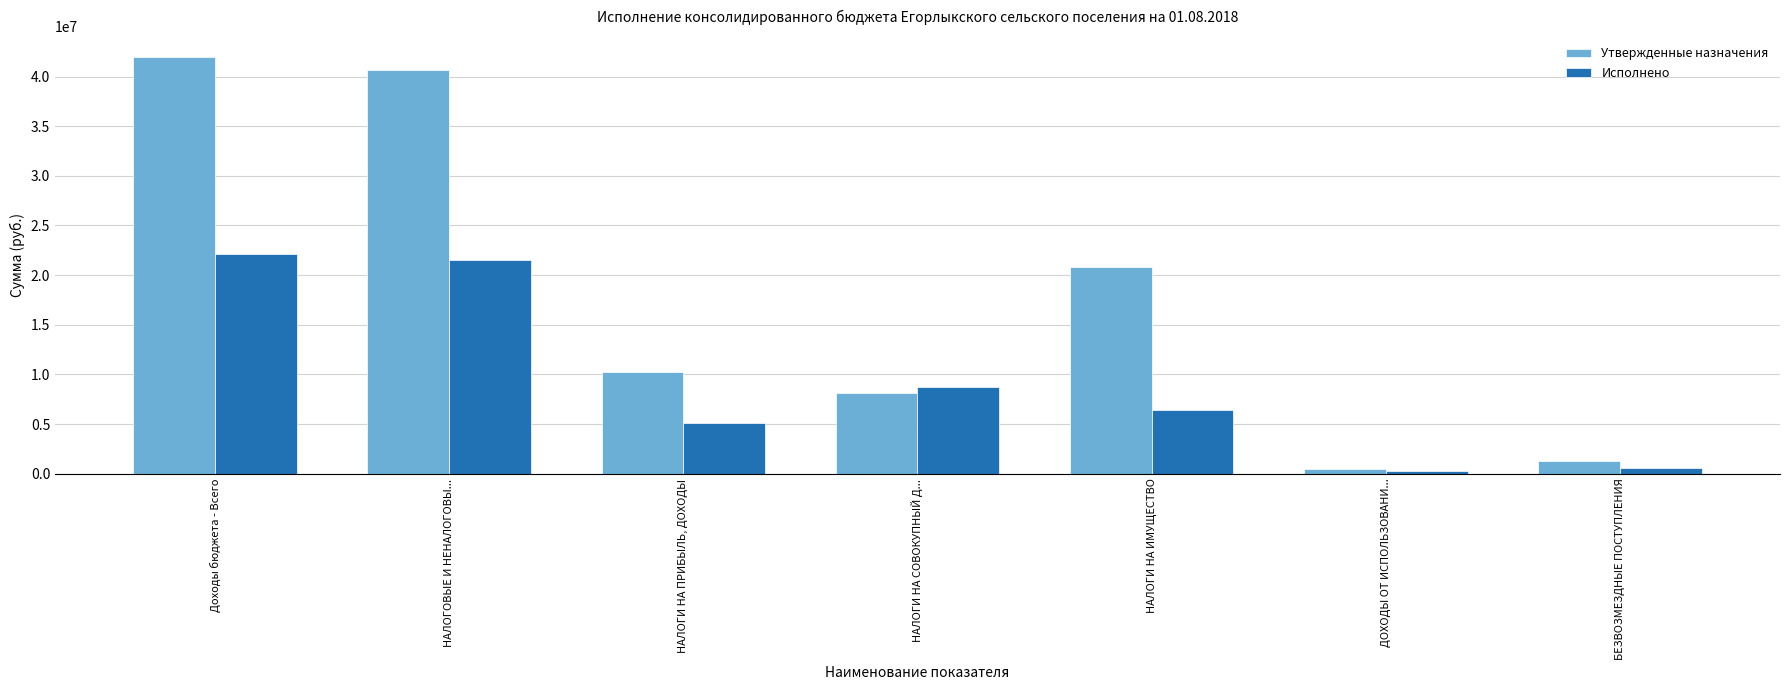

Is the value of Утвержденные назначения at НАЛОГИ НА ИМУЩЕСТВО greater than the value of Исполнено at БЕЗВОЗМЕЗДНЫЕ ПОСТУПЛЕНИЯ?

Yes